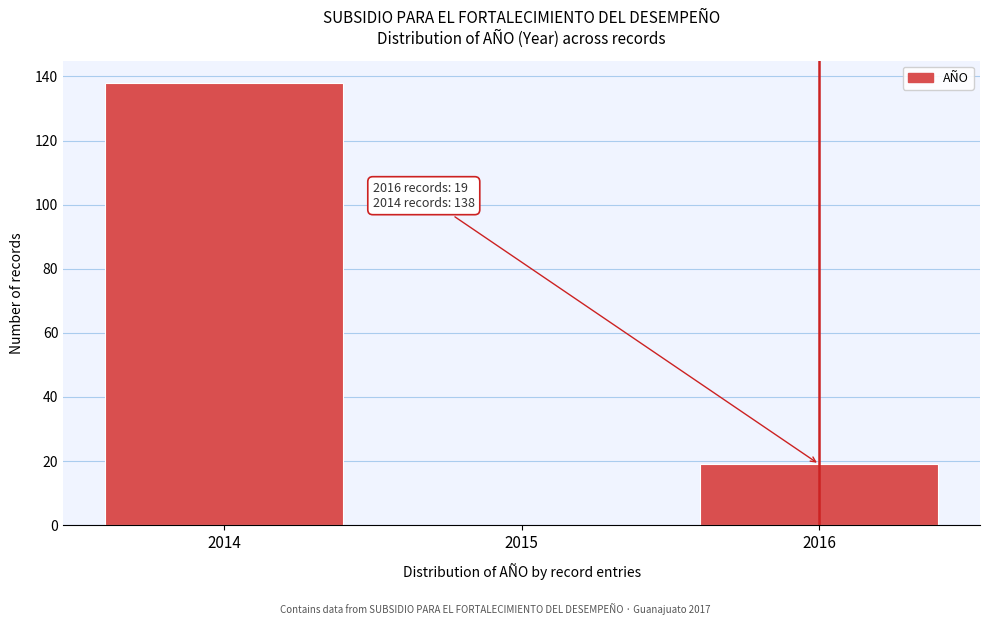

Over which range of the x-axis is the bar tallest?

2013.5 to 2014.5